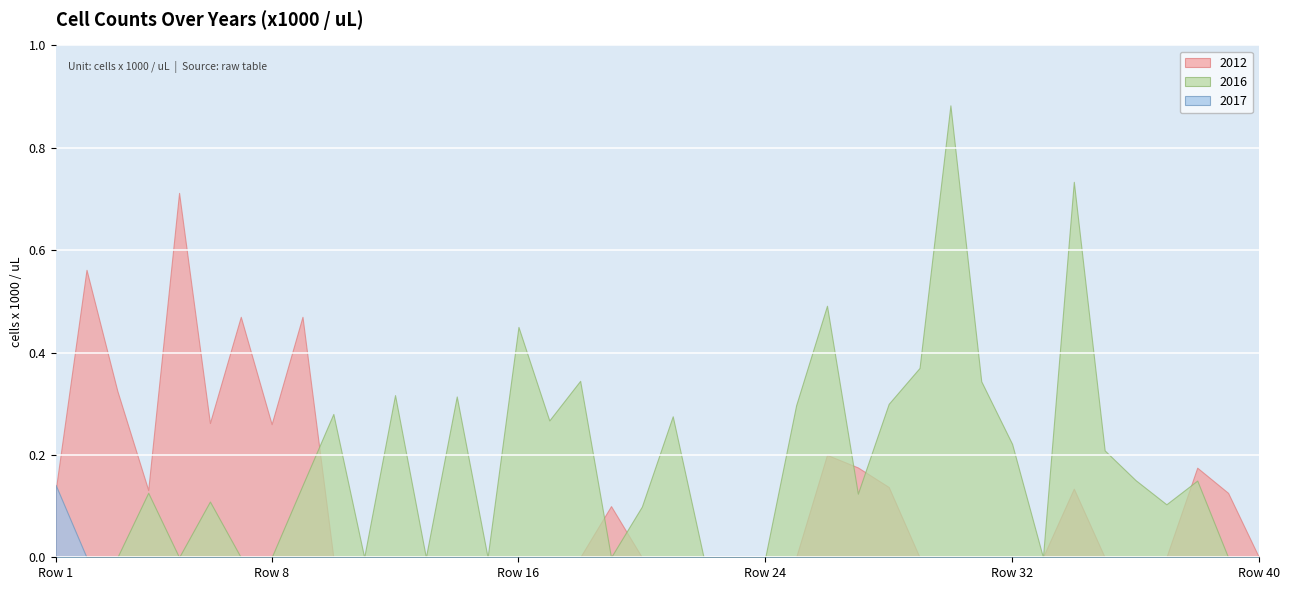

List the labels in order of 2016 value, largest first.

29, 33, 25, 15, 28, 17, 30, 11, 13, 27, 24, 9, 20, 16, 31, 34, 35, 37, 8, 3, 26, 5, 36, 19, 0, 1, 2, 4, 6, 7, 10, 12, 14, 18, 21, 22, 23, 32, 38, 39